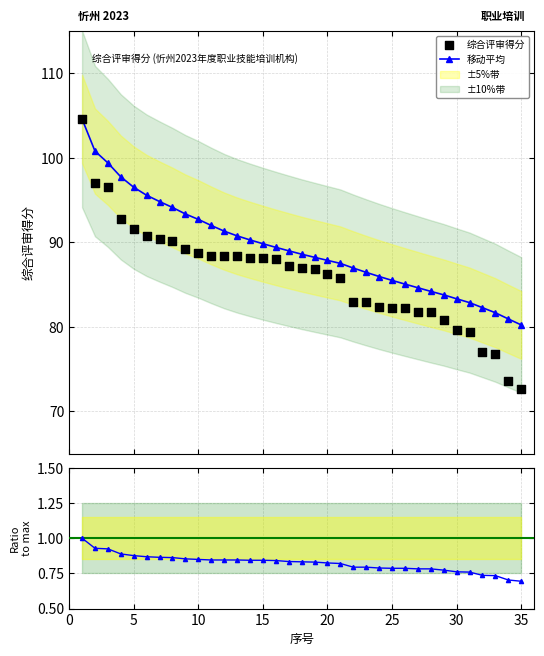

Which series has the largest total across all categories?

移动平均